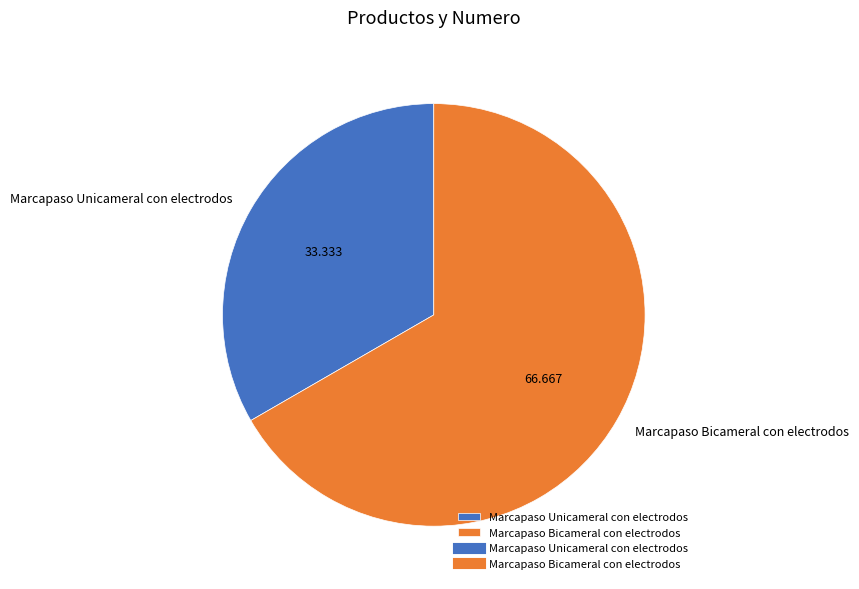

Combined, do Marcapaso Bicameral con electrodos and Marcapaso Unicameral con electrodos account for over 50%?

Yes